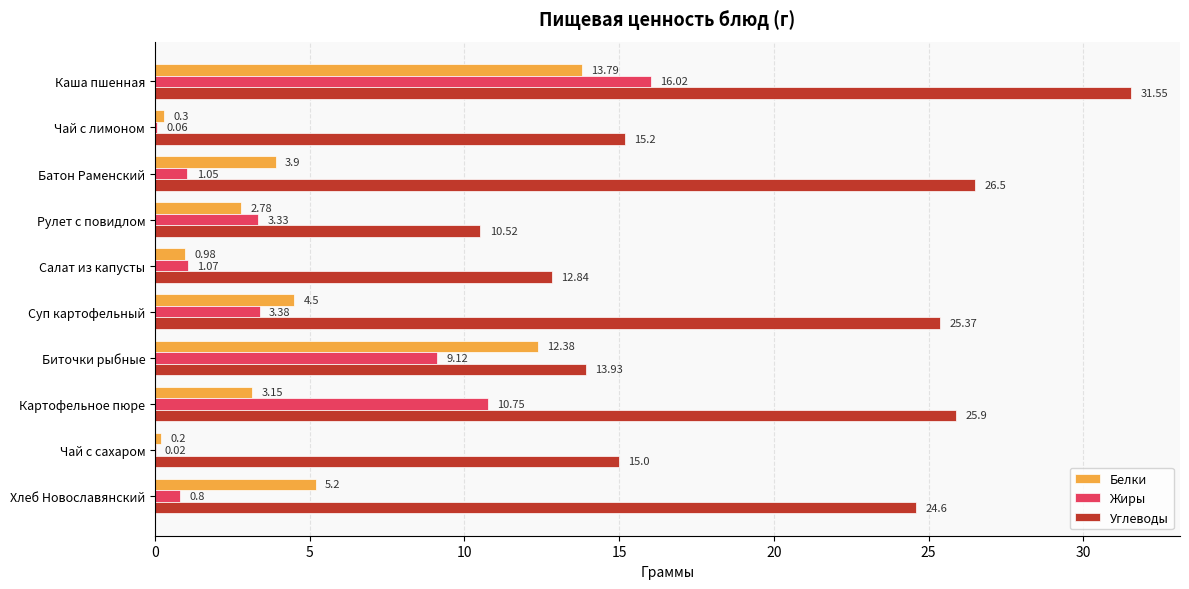

At which label is Углеводы closest to 21?

Хлеб Новославянский